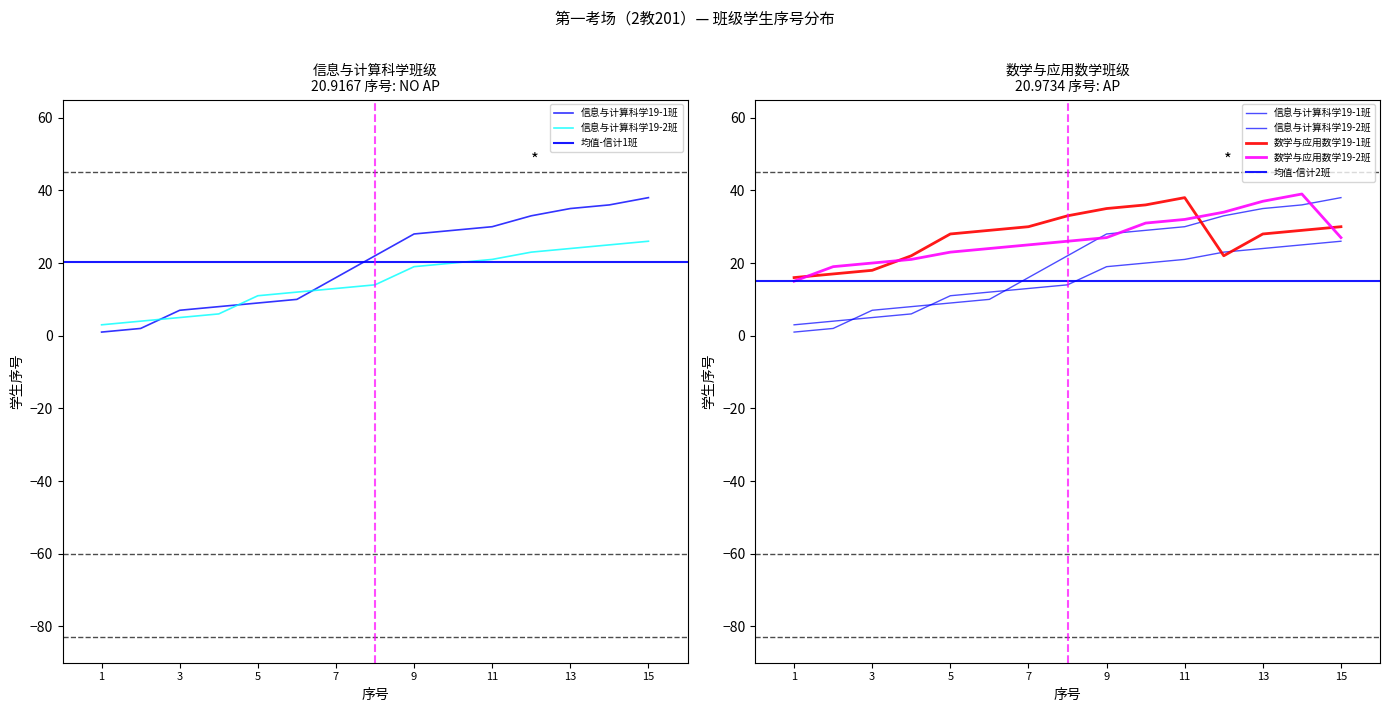

Where does the 信息与计算科学19-2班 series first go above 14?

9